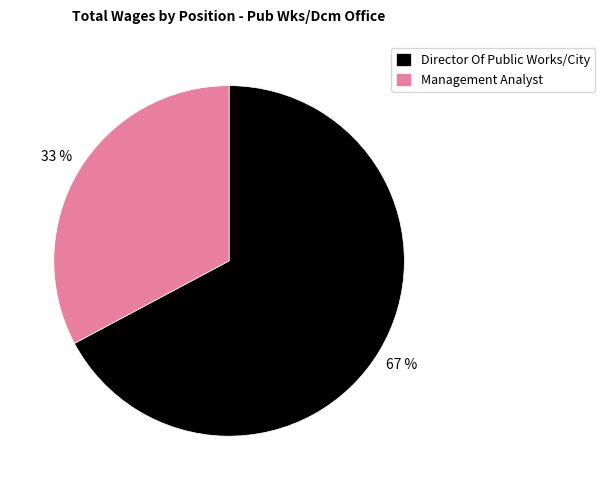

What is the smallest slice in the pie chart?

Management Analyst